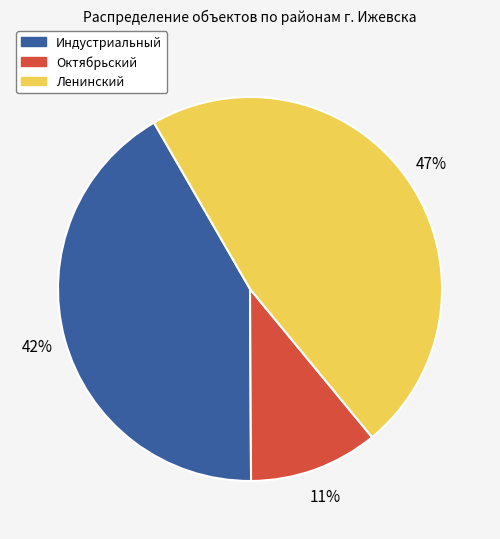

What is the largest slice in the pie chart?

Ленинский